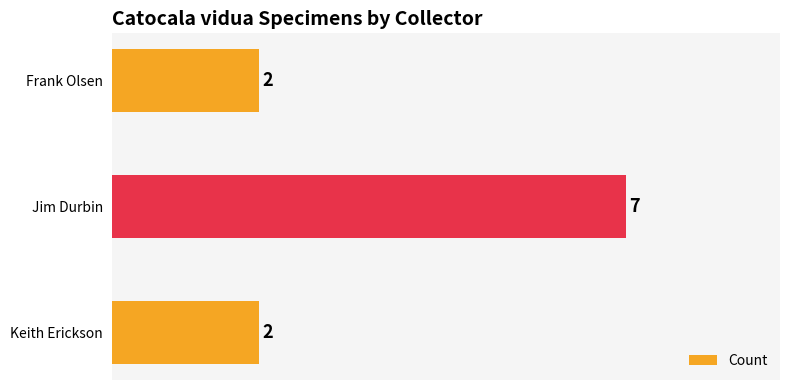

Reading bottom to top, transcribe all the data shown in this chart.

Keith Erickson=2	Jim Durbin=7	Frank Olsen=2